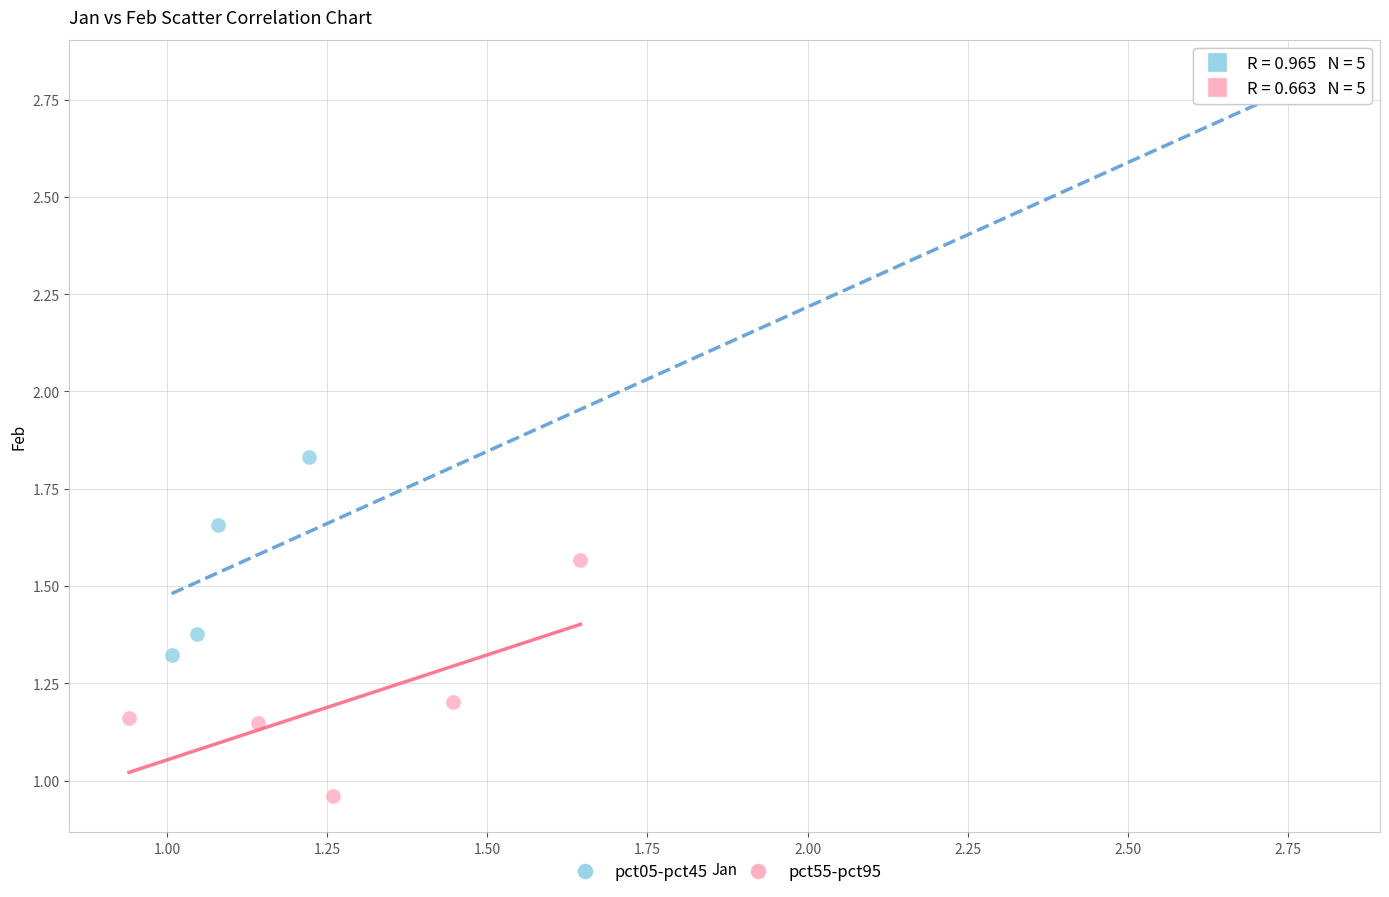

Which series has the largest Y range (max minus min)?

pct05-pct45